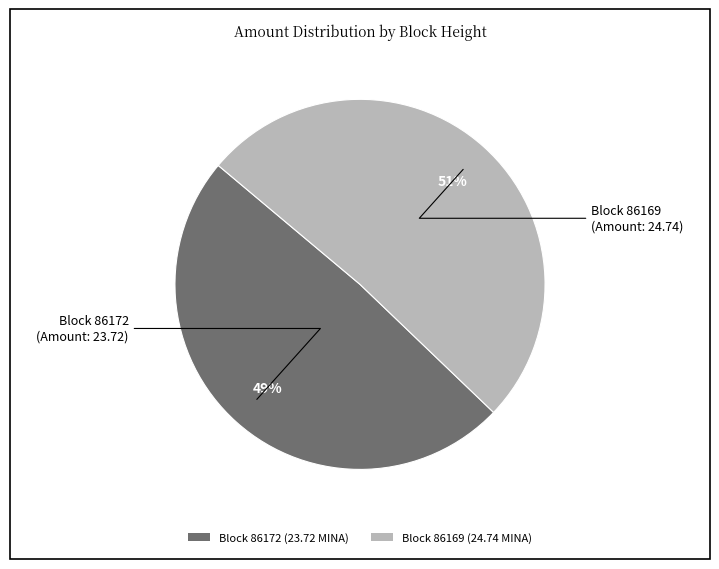

Is there any slice that represents more than half of the pie?

Yes